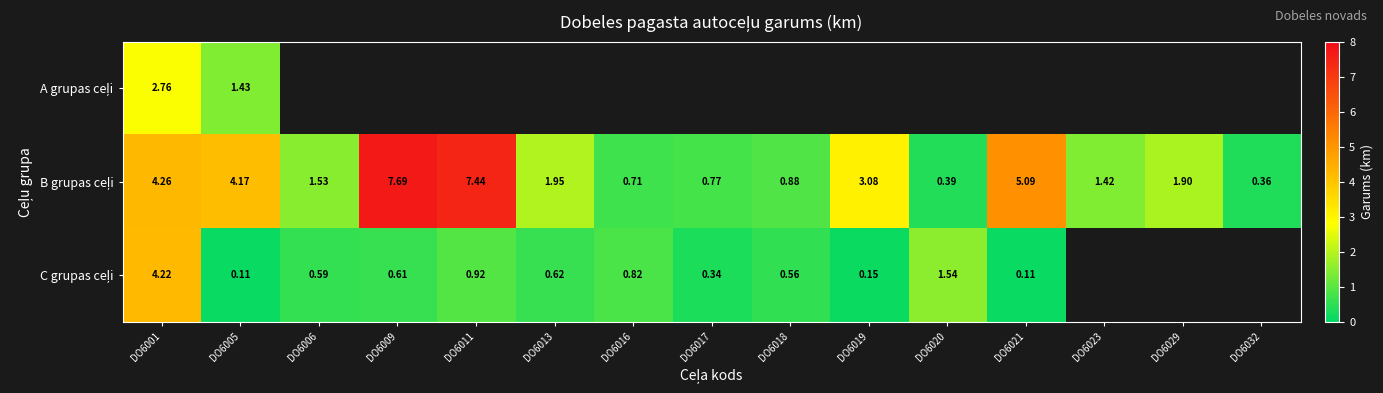

Which series has the largest range (max minus min)?

B grupas ceļi